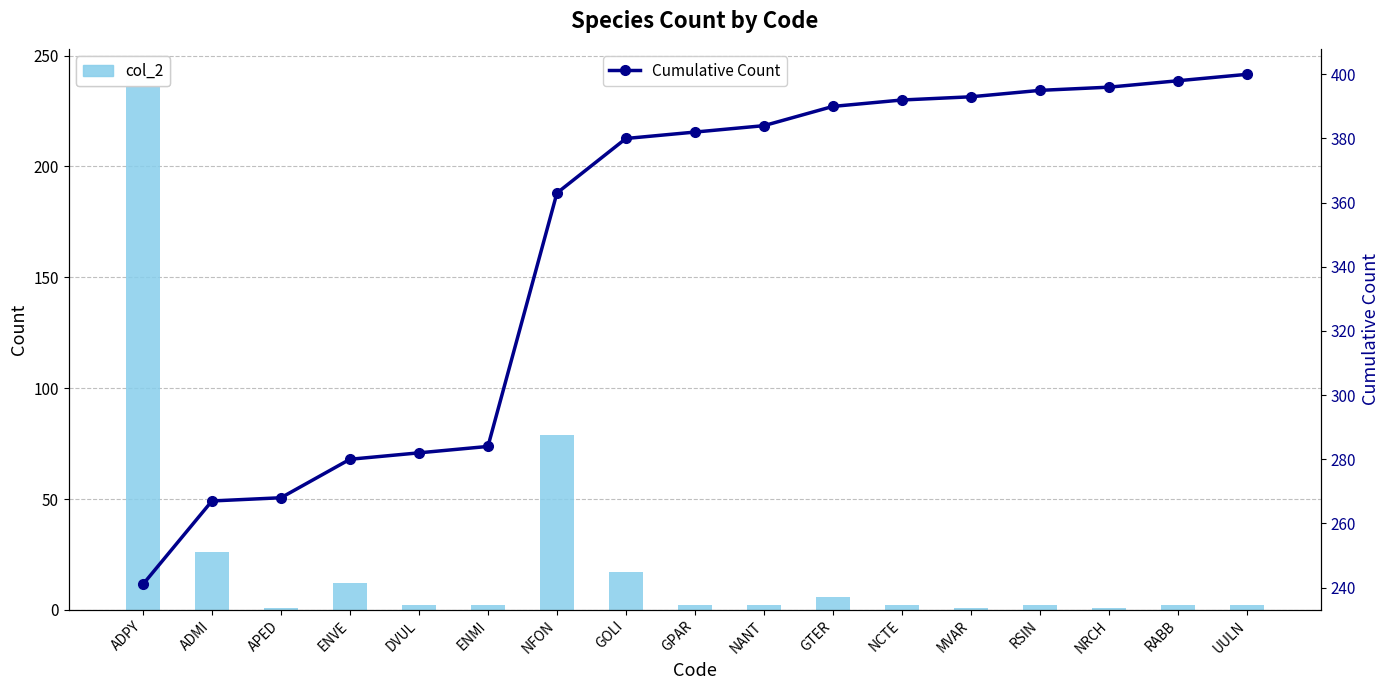

What is the difference between the col_2 values at NANT and ADMI?

24